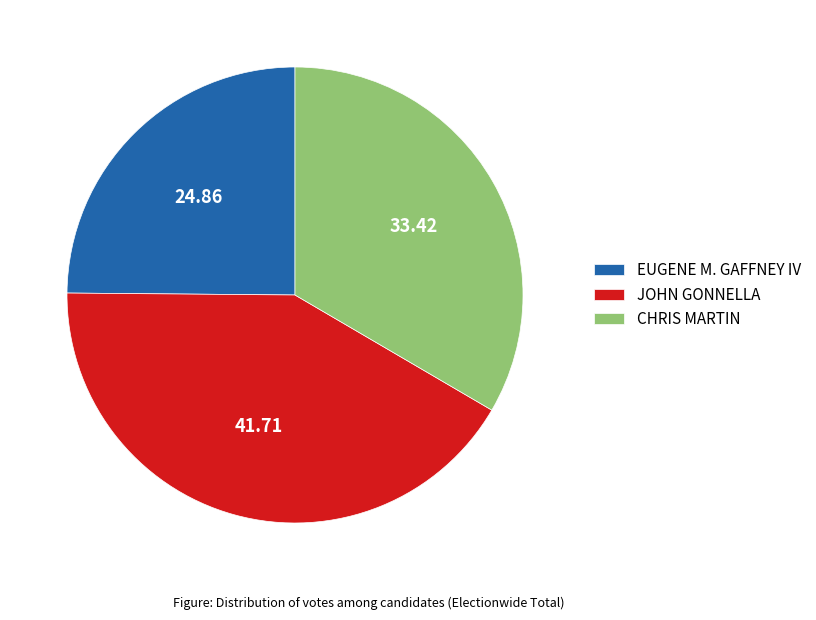

Is it true that EUGENE M. GAFFNEY IV is 11% of the pie?

False